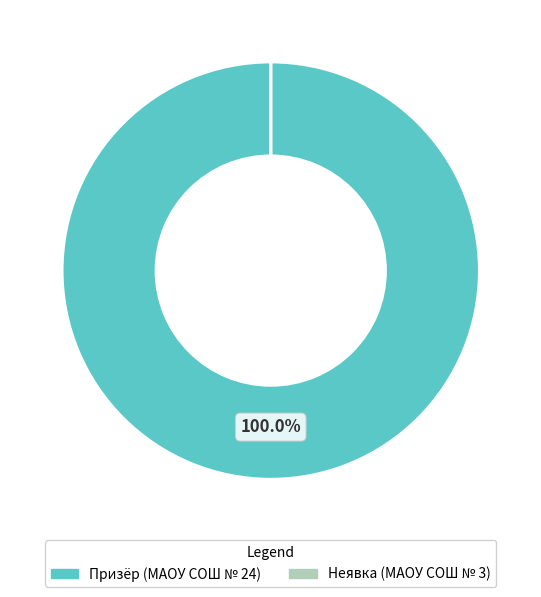

Which slice is the largest?

Призёр (МАОУ СОШ № 24)